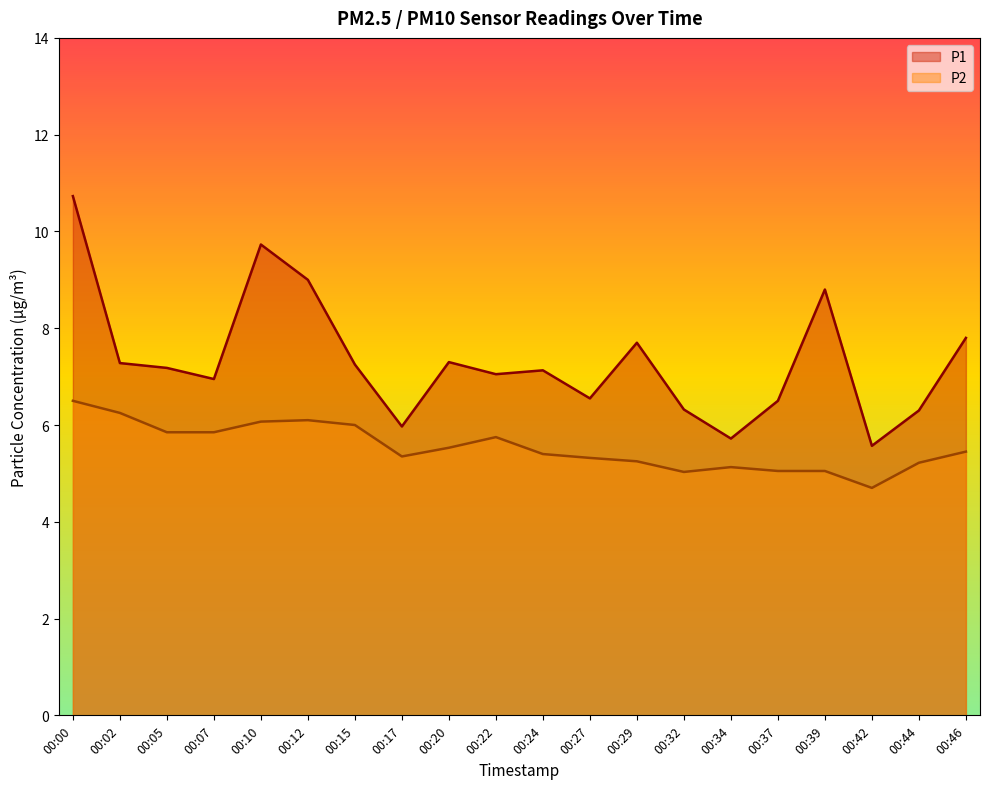

In P1, how many points are higher than both neighbors (excluding endpoints)?

5